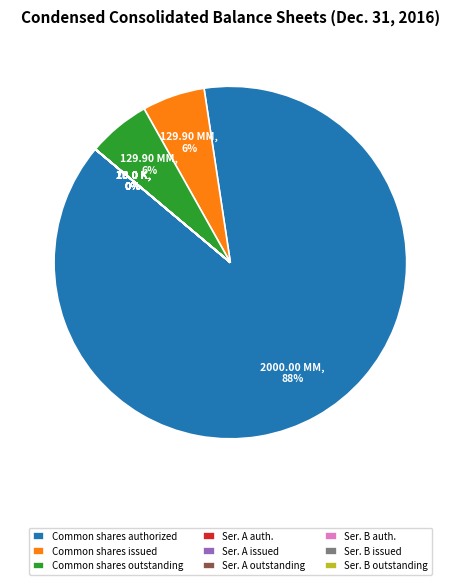

Which slice is the largest?

Common shares authorized